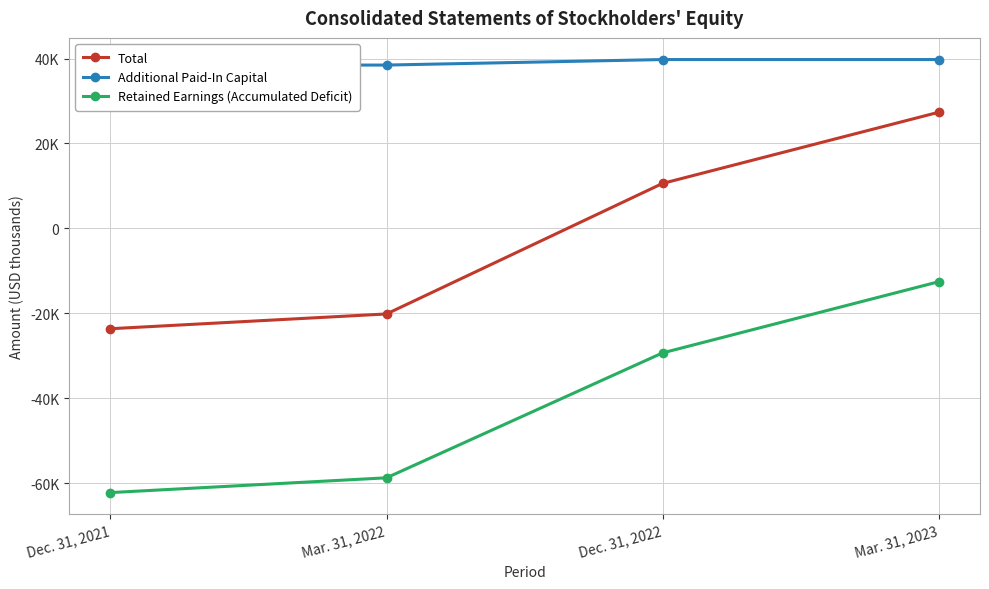

How many negative values does the Total series have?

2